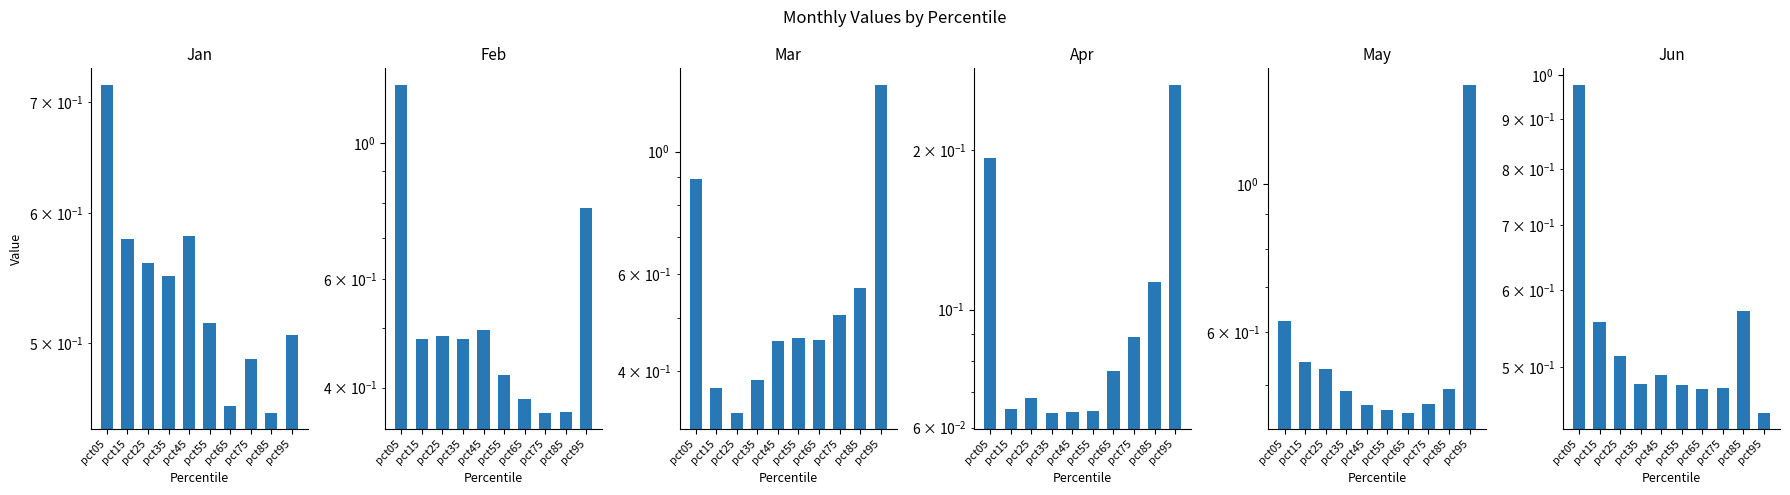

Reading right to left, what are all the values shown in this chart?

Jan: pct95=0.5	pct85=0.5	pct75=0.5	pct65=0.5	pct55=0.5	pct45=0.6	pct35=0.5	pct25=0.6	pct15=0.6	pct05=0.7
Feb: pct95=0.8	pct85=0.4	pct75=0.4	pct65=0.4	pct55=0.4	pct45=0.5	pct35=0.5	pct25=0.5	pct15=0.5	pct05=1.2
Mar: pct95=1.3	pct85=0.6	pct75=0.5	pct65=0.5	pct55=0.5	pct45=0.5	pct35=0.4	pct25=0.3	pct15=0.4	pct05=0.9
Apr: pct95=0.3	pct85=0.1	pct75=0.1	pct65=0.1	pct55=0.1	pct45=0.1	pct35=0.1	pct25=0.1	pct15=0.1	pct05=0.2
May: pct95=1.4	pct85=0.5	pct75=0.5	pct65=0.5	pct55=0.5	pct45=0.5	pct35=0.5	pct25=0.5	pct15=0.5	pct05=0.6
Jun: pct95=0.4	pct85=0.6	pct75=0.5	pct65=0.5	pct55=0.5	pct45=0.5	pct35=0.5	pct25=0.5	pct15=0.6	pct05=1.0